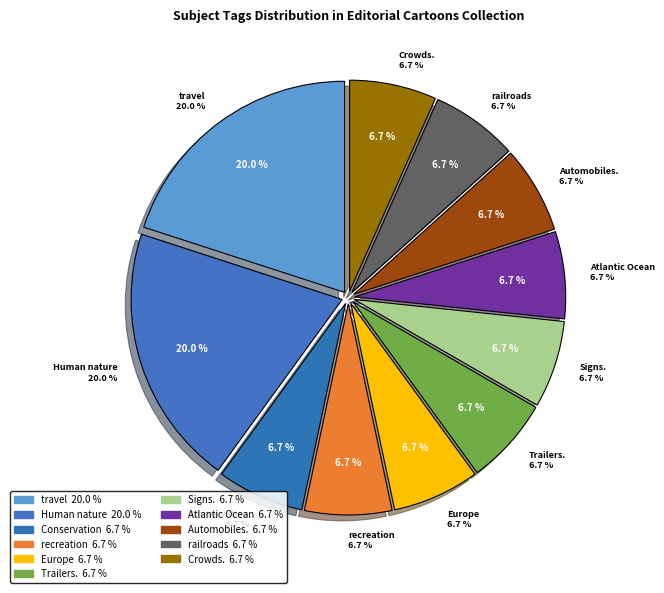

What is the smallest slice in the pie chart?

Conservation